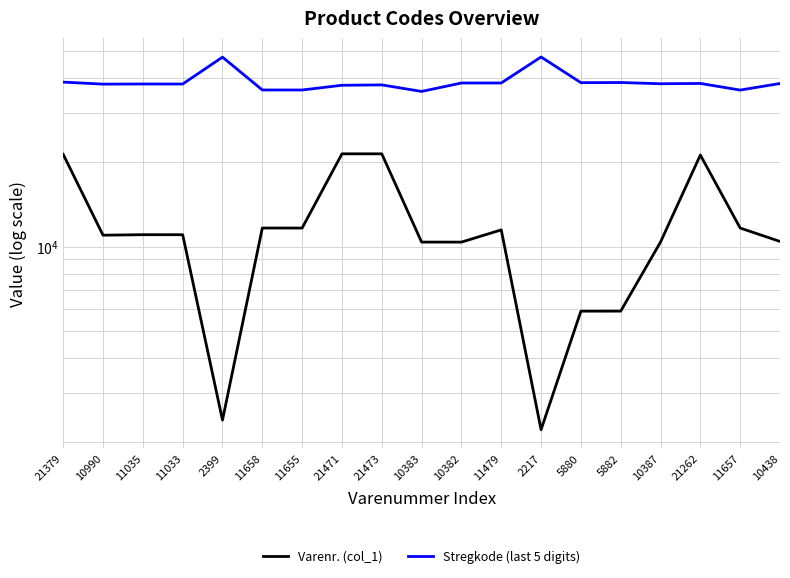

What is the difference between the Varenr. (col_1) values at 10383 and 11657?

1274